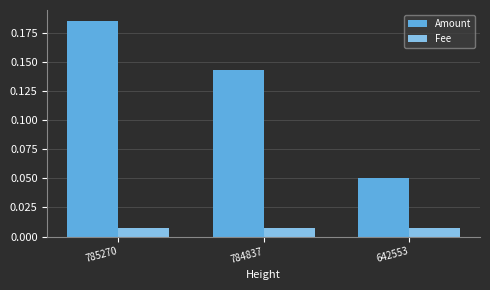

Rank the series by their average value, from lowest to highest.

Fee, Amount